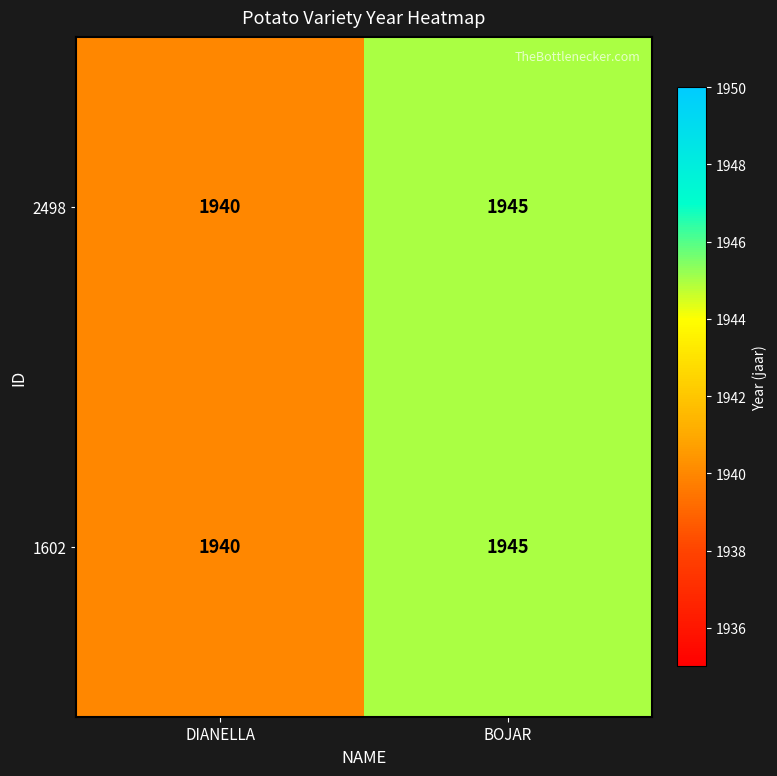

True or false: 2498 has a value of 1945 at BOJAR.

True